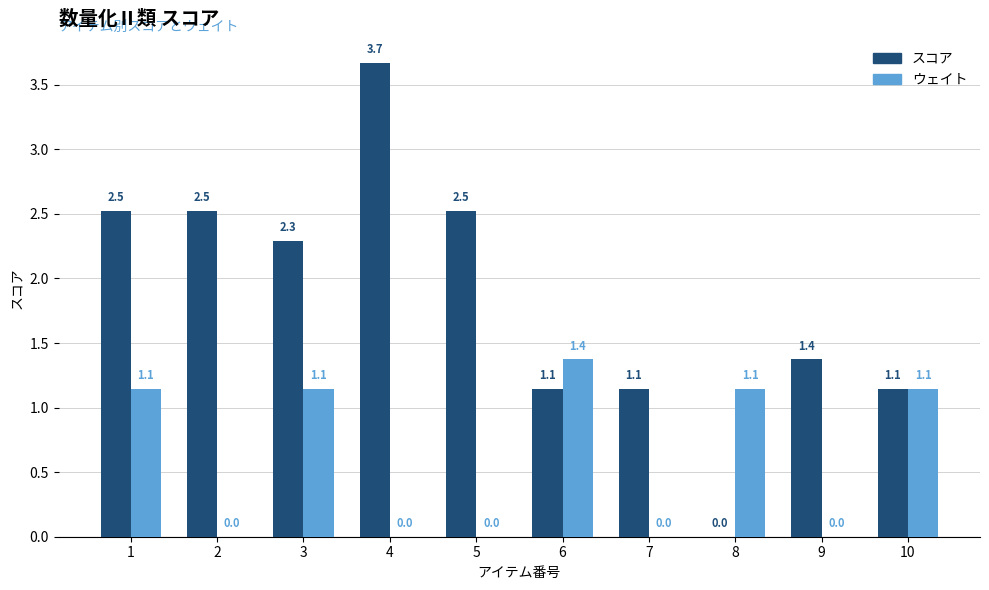

Which series changed the most between 6 and 10?

ウェイト